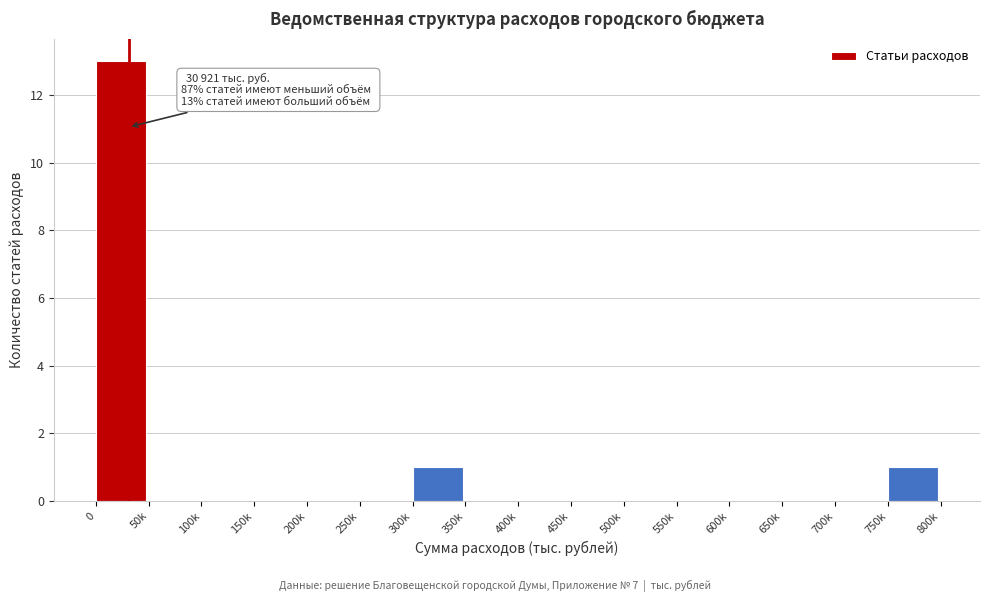

Reading right to left, extract all data points from this chart.

750k=1	700k=0	650k=0	600k=0	550k=0	500k=0	450k=0	400k=0	350k=0	300k=1	250k=0	200k=0	150k=0	100k=0	50k=0	0=13